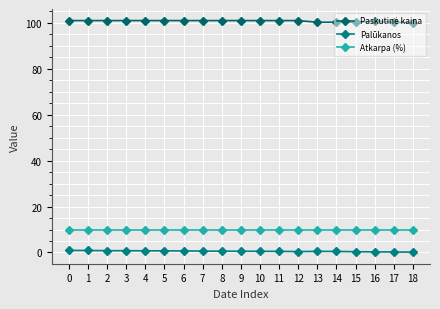

True or false: Paskutinė kaina and Atkarpa (%) intersect in this chart.

False